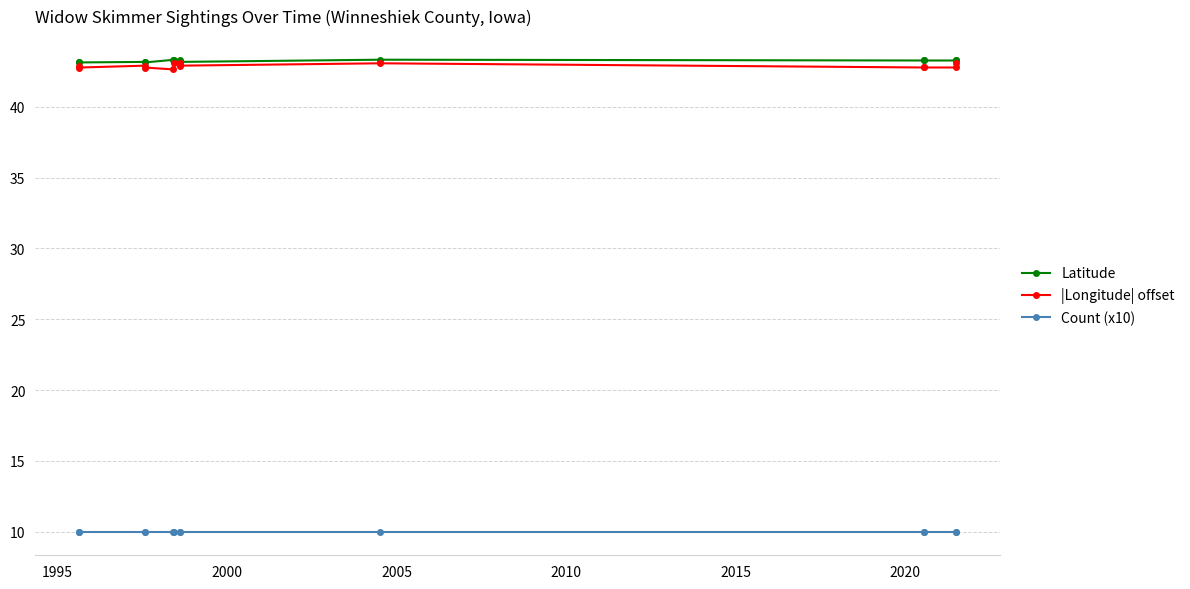

The value of Latitude at 2025 is 17.3. True or false?

False